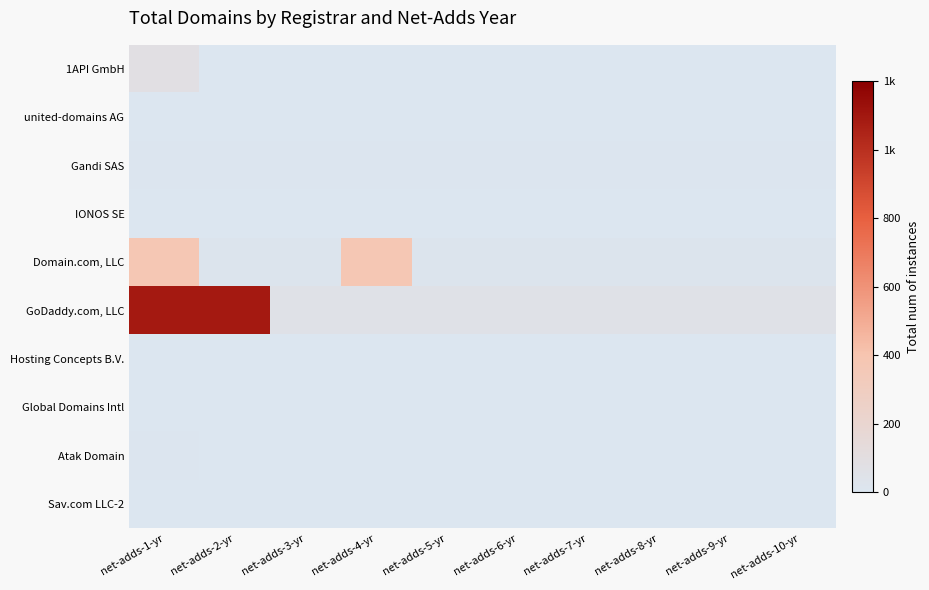

Reading left to right, transcribe all the data shown in this chart.

1API GmbH: net-adds-1-yr=84.0	net-adds-2-yr=4.2	net-adds-3-yr=4.2	net-adds-4-yr=4.2	net-adds-5-yr=4.2	net-adds-6-yr=4.2	net-adds-7-yr=4.2	net-adds-8-yr=4.2	net-adds-9-yr=4.2	net-adds-10-yr=4.2
united-domains AG: net-adds-1-yr=3.4	net-adds-2-yr=3.4	net-adds-3-yr=3.4	net-adds-4-yr=3.4	net-adds-5-yr=3.4	net-adds-6-yr=3.4	net-adds-7-yr=3.4	net-adds-8-yr=3.4	net-adds-9-yr=3.4	net-adds-10-yr=3.4
Gandi SAS: net-adds-1-yr=5.7	net-adds-2-yr=5.7	net-adds-3-yr=5.7	net-adds-4-yr=5.7	net-adds-5-yr=5.7	net-adds-6-yr=5.7	net-adds-7-yr=5.7	net-adds-8-yr=5.7	net-adds-9-yr=5.7	net-adds-10-yr=5.7
IONOS SE: net-adds-1-yr=2.0	net-adds-2-yr=2.0	net-adds-3-yr=2.0	net-adds-4-yr=2.0	net-adds-5-yr=2.0	net-adds-6-yr=2.0	net-adds-7-yr=2.0	net-adds-8-yr=2.0	net-adds-9-yr=2.0	net-adds-10-yr=2.0
Domain.com, LLC: net-adds-1-yr=373.0	net-adds-2-yr=18.7	net-adds-3-yr=18.7	net-adds-4-yr=373.0	net-adds-5-yr=18.7	net-adds-6-yr=18.7	net-adds-7-yr=18.7	net-adds-8-yr=18.7	net-adds-9-yr=18.7	net-adds-10-yr=18.7
GoDaddy.com, LLC: net-adds-1-yr=1091.0	net-adds-2-yr=1091.0	net-adds-3-yr=54.6	net-adds-4-yr=54.6	net-adds-5-yr=54.6	net-adds-6-yr=54.6	net-adds-7-yr=54.6	net-adds-8-yr=54.6	net-adds-9-yr=54.6	net-adds-10-yr=54.6
Hosting Concepts B.V.: net-adds-1-yr=4.5	net-adds-2-yr=4.5	net-adds-3-yr=4.5	net-adds-4-yr=4.5	net-adds-5-yr=4.5	net-adds-6-yr=4.5	net-adds-7-yr=4.5	net-adds-8-yr=4.5	net-adds-9-yr=4.5	net-adds-10-yr=4.5
Global Domains Intl: net-adds-1-yr=3.0	net-adds-2-yr=3.0	net-adds-3-yr=3.0	net-adds-4-yr=3.0	net-adds-5-yr=3.0	net-adds-6-yr=3.0	net-adds-7-yr=3.0	net-adds-8-yr=3.0	net-adds-9-yr=3.0	net-adds-10-yr=3.0
Atak Domain: net-adds-1-yr=5.0	net-adds-2-yr=0.2	net-adds-3-yr=0.2	net-adds-4-yr=0.2	net-adds-5-yr=0.2	net-adds-6-yr=0.2	net-adds-7-yr=0.2	net-adds-8-yr=0.2	net-adds-9-yr=0.2	net-adds-10-yr=0.2
Sav.com LLC-2: net-adds-1-yr=2.0	net-adds-2-yr=0.1	net-adds-3-yr=0.1	net-adds-4-yr=0.1	net-adds-5-yr=0.1	net-adds-6-yr=0.1	net-adds-7-yr=0.1	net-adds-8-yr=0.1	net-adds-9-yr=0.1	net-adds-10-yr=0.1